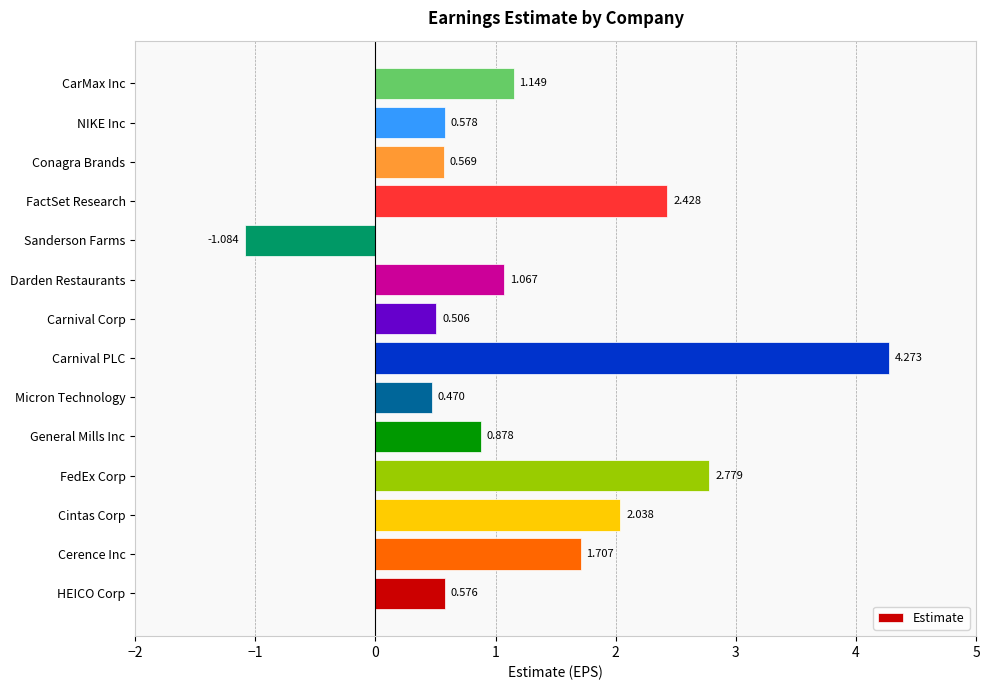

Does the chart contain any negative values?

Yes